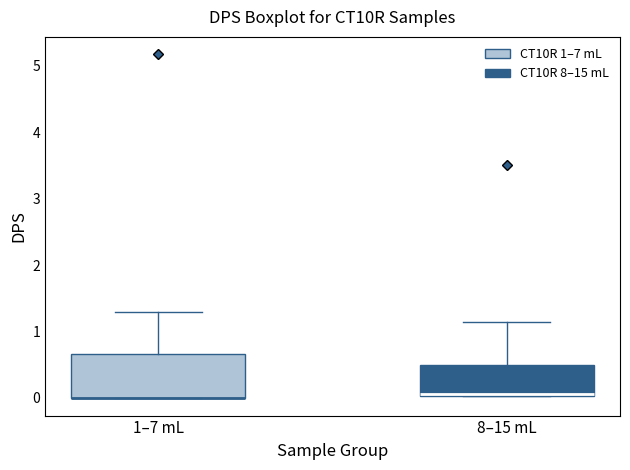

Comparing the boxes themselves (not the whiskers), which one is the tallest?

1–7 mL